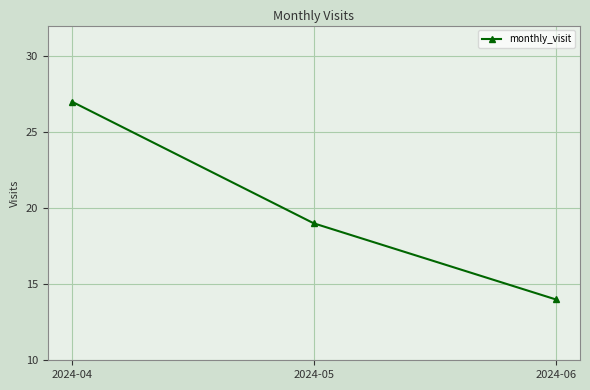

Reading left to right, what are all the values shown in this chart?

27	19	14